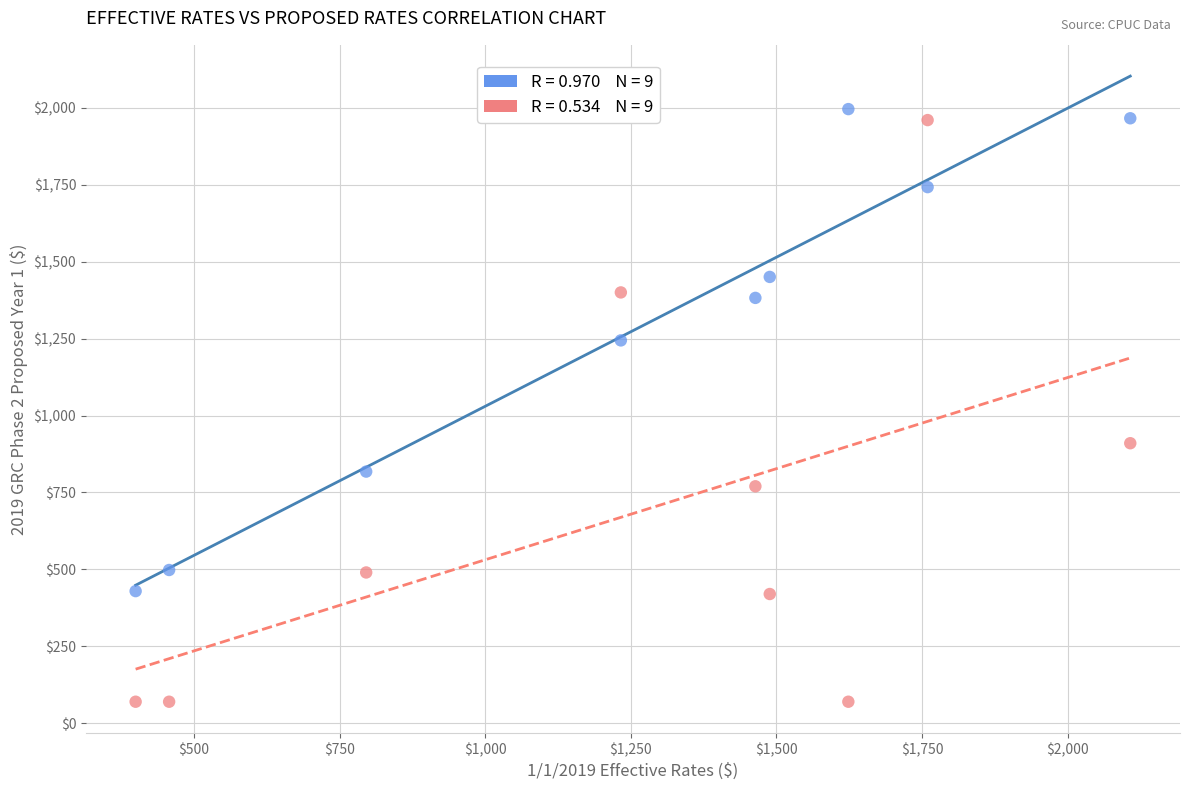

Across all data points, what is the range of Y values (max minus min)?

1925.7